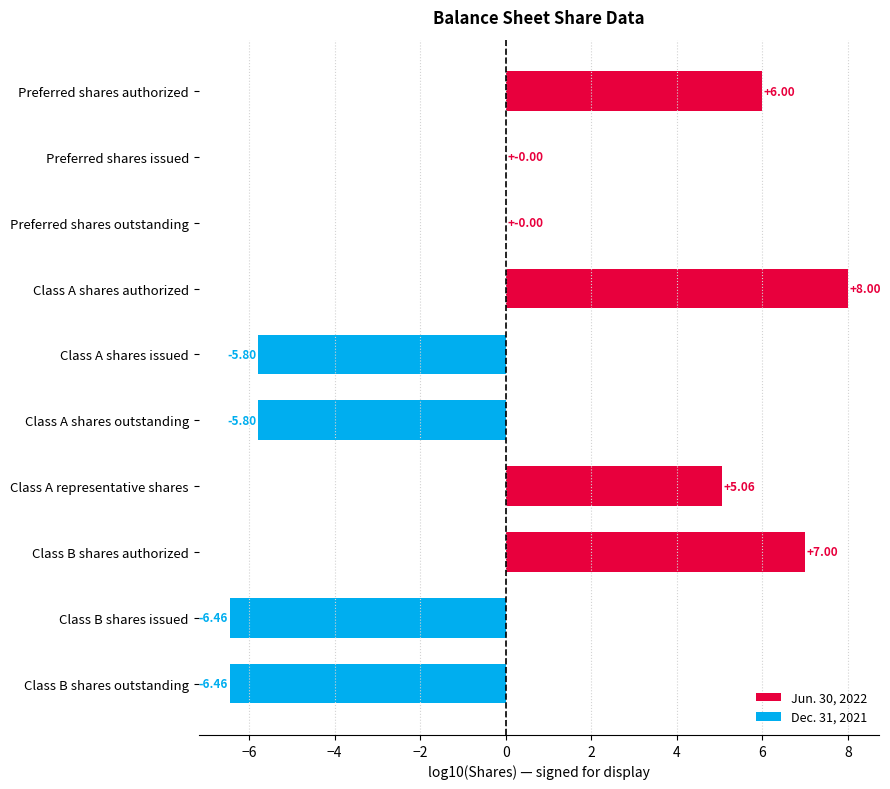

Which has a higher value, Class B shares issued or Class A shares outstanding?

Class A shares outstanding